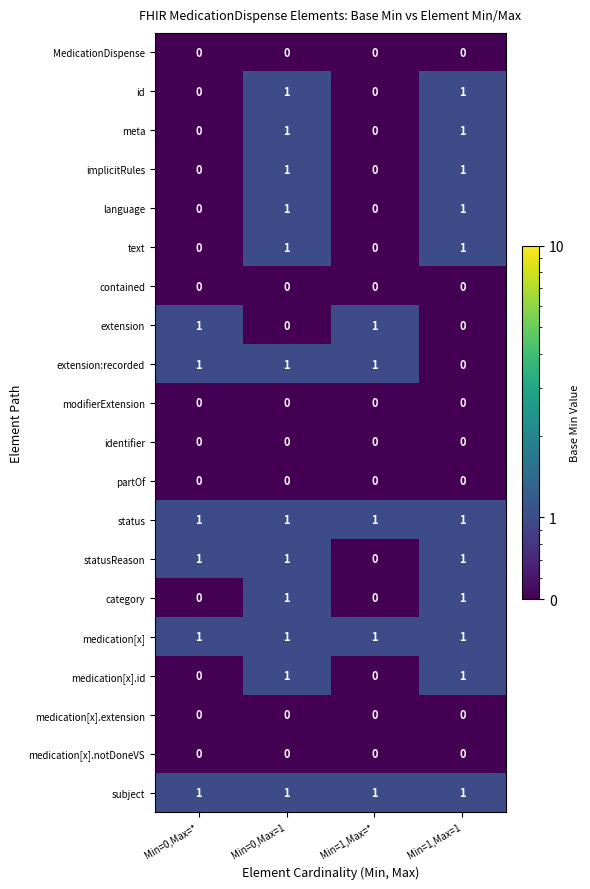

At which category is the sum across all series the highest?

Min=0,Max=1